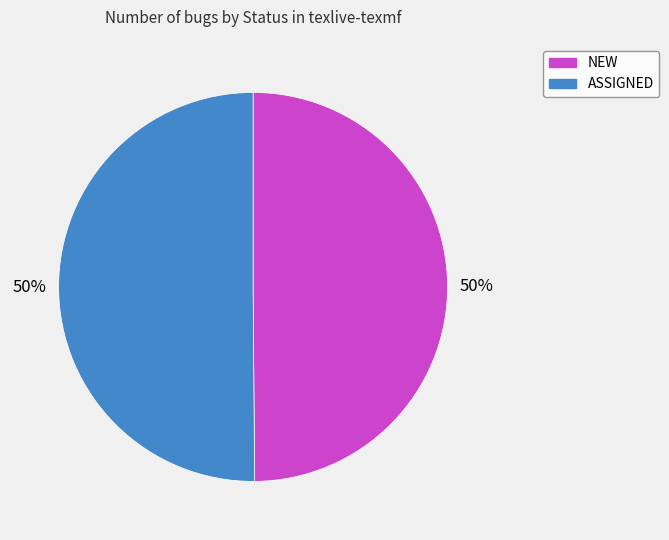

Do NEW and ASSIGNED together represent more than half of the pie?

Yes